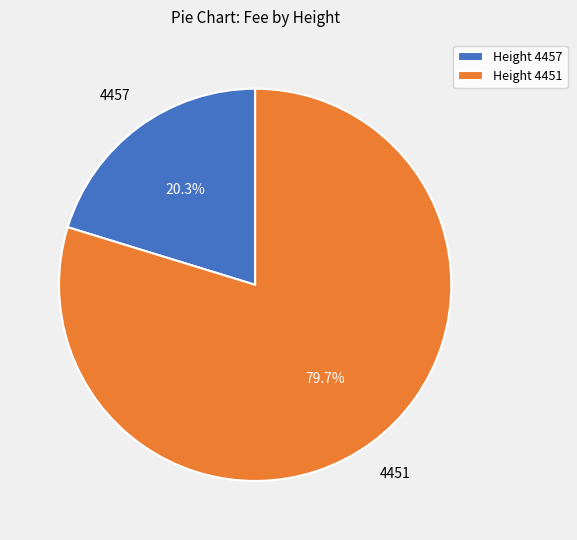

Rank the categories by value from highest to lowest.

Height 4451, Height 4457